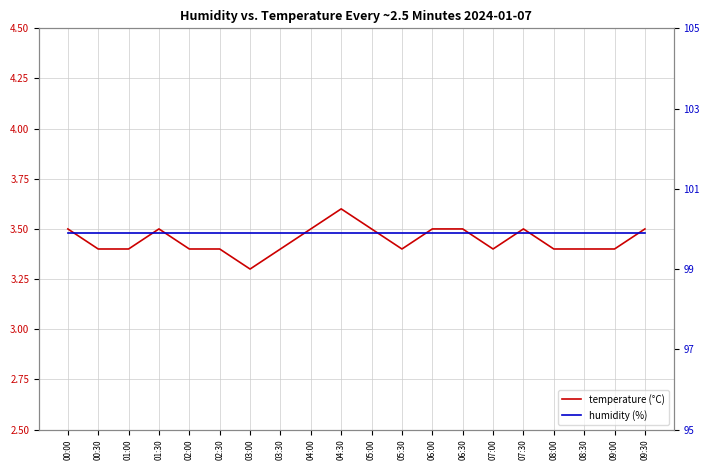

Does the chart display data point markers on the line(s)?

No